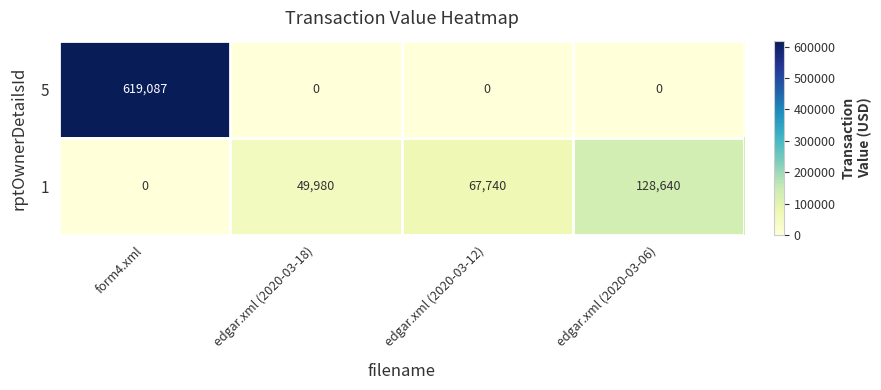

At which category is the sum across all series the highest?

form4.xml